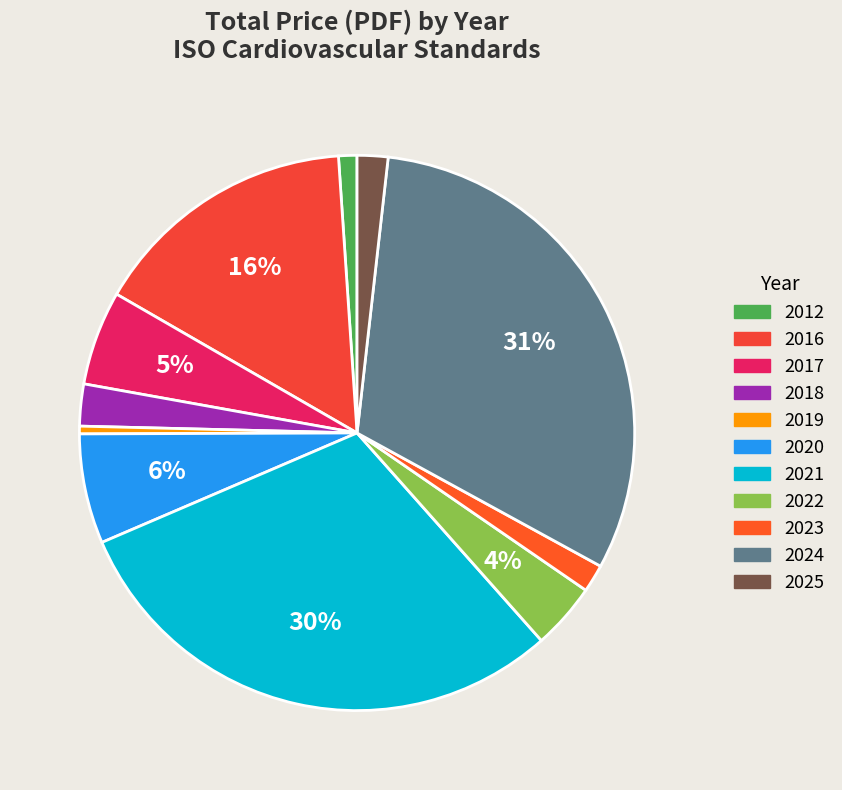

Does 2019 account for over 50% of the chart?

No